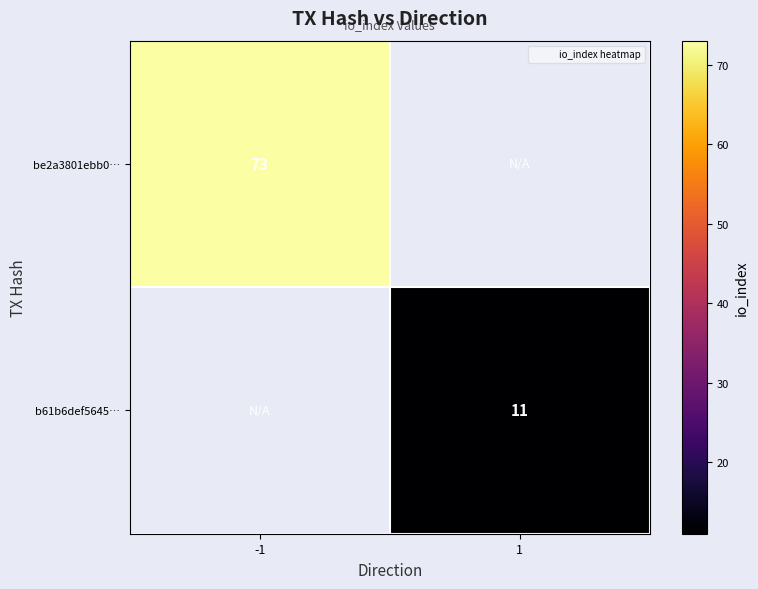

At which label does b61b6def5645… reach its minimum?

-1